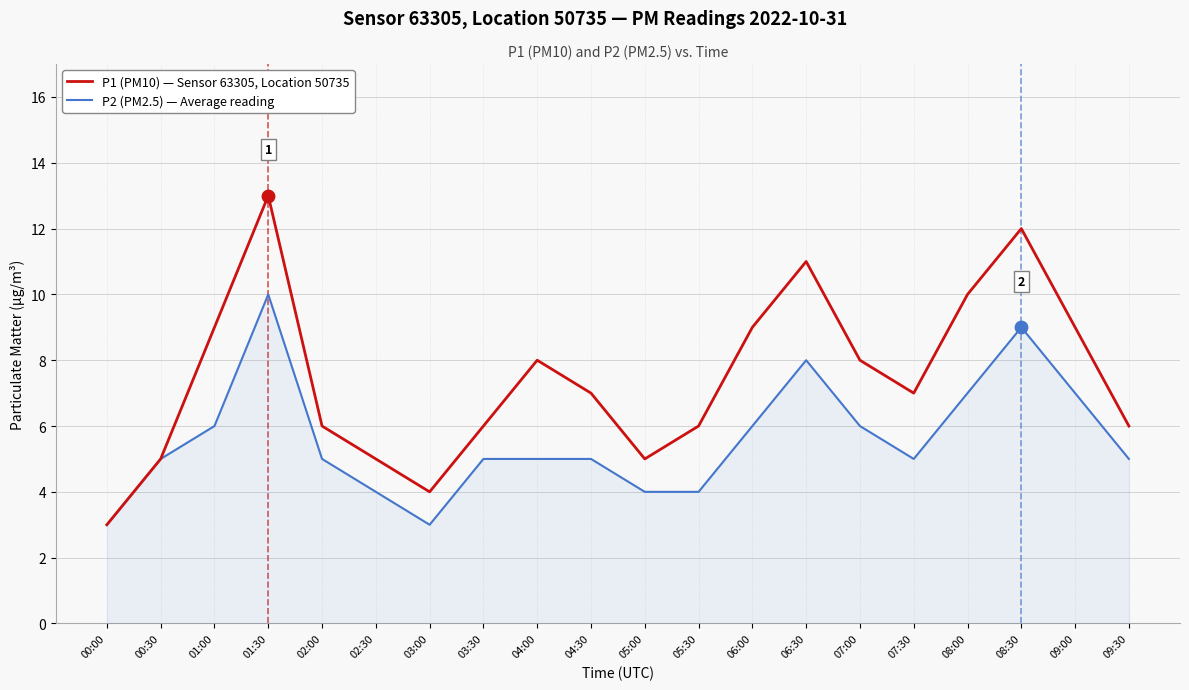

Which series has the largest range (max minus min)?

P1 (PM10) — Sensor 63305, Location 50735